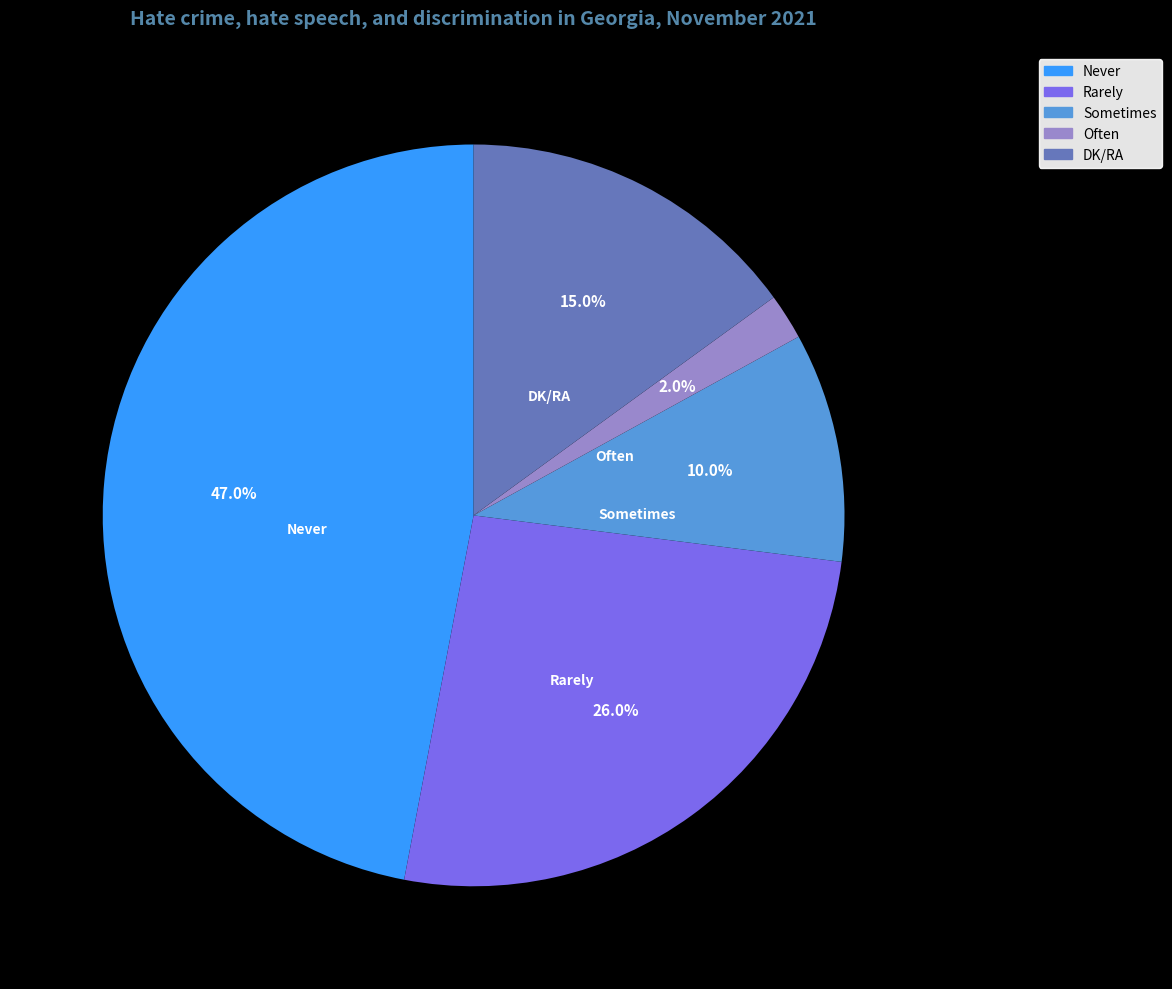

How many segments does this pie chart have?

5